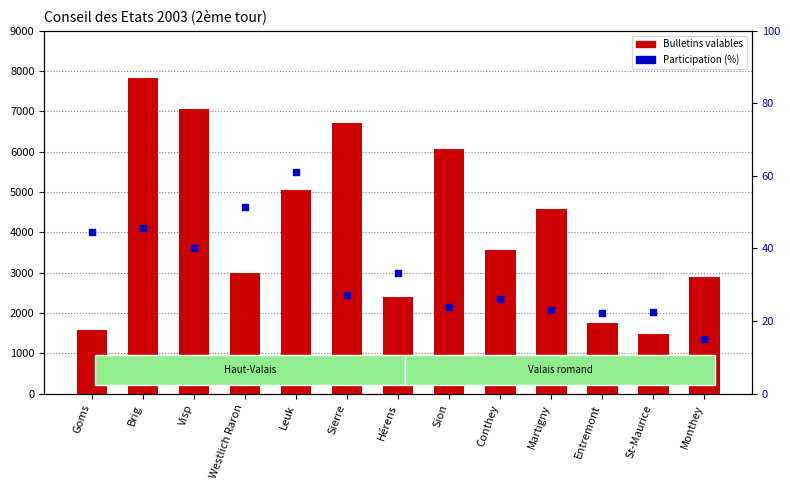

At how many categories does at least one series exceed 6499?

3